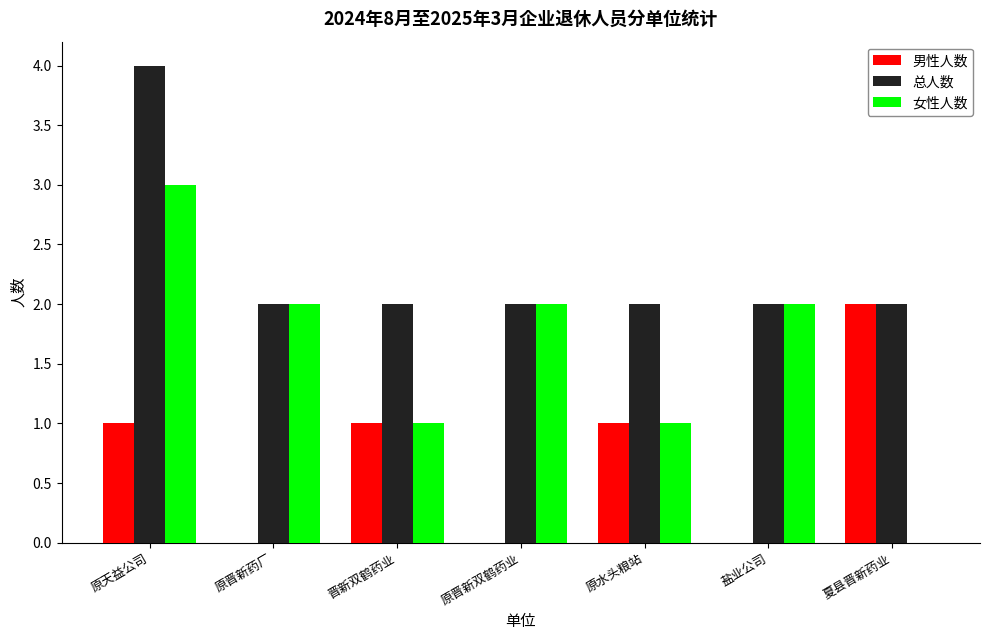

What is the highest value of the 总人数 series?

4